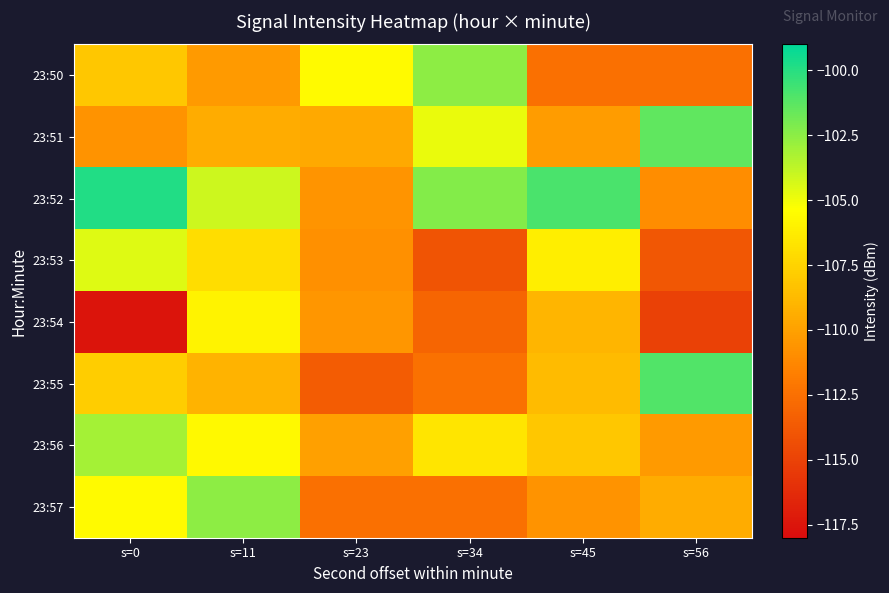

At which category does the chart reach its peak across all series?

s=0